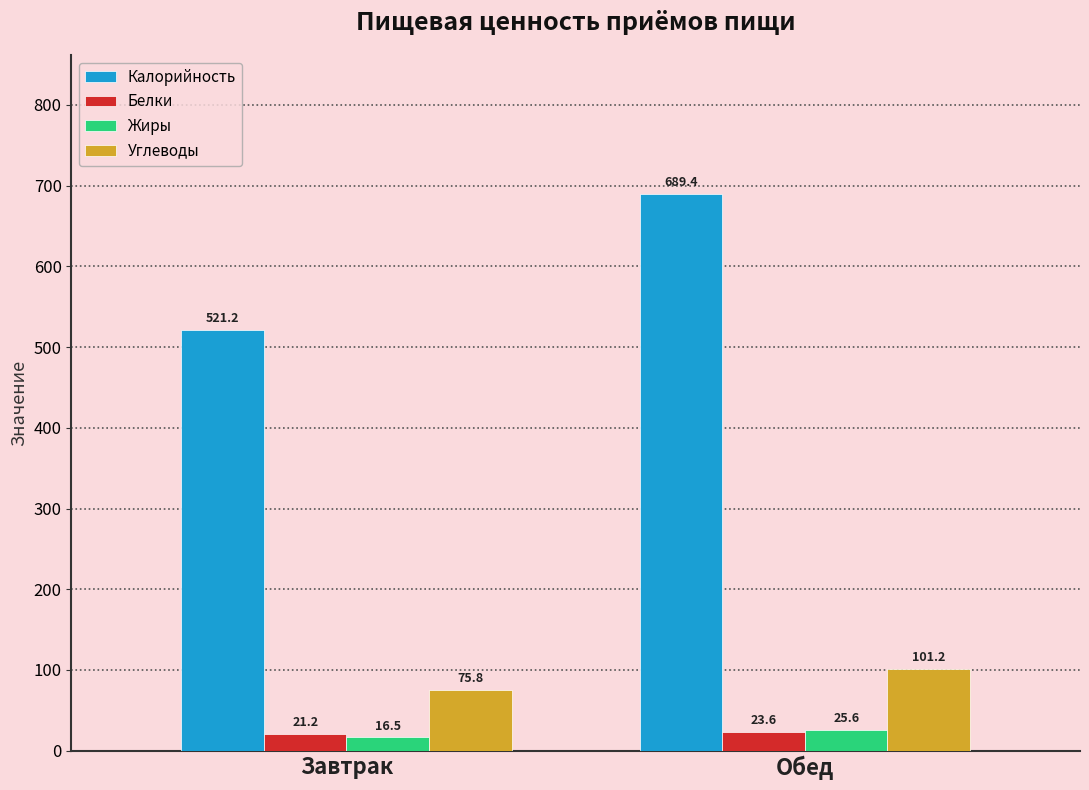

Where does the Жиры series first go above 25?

Обед